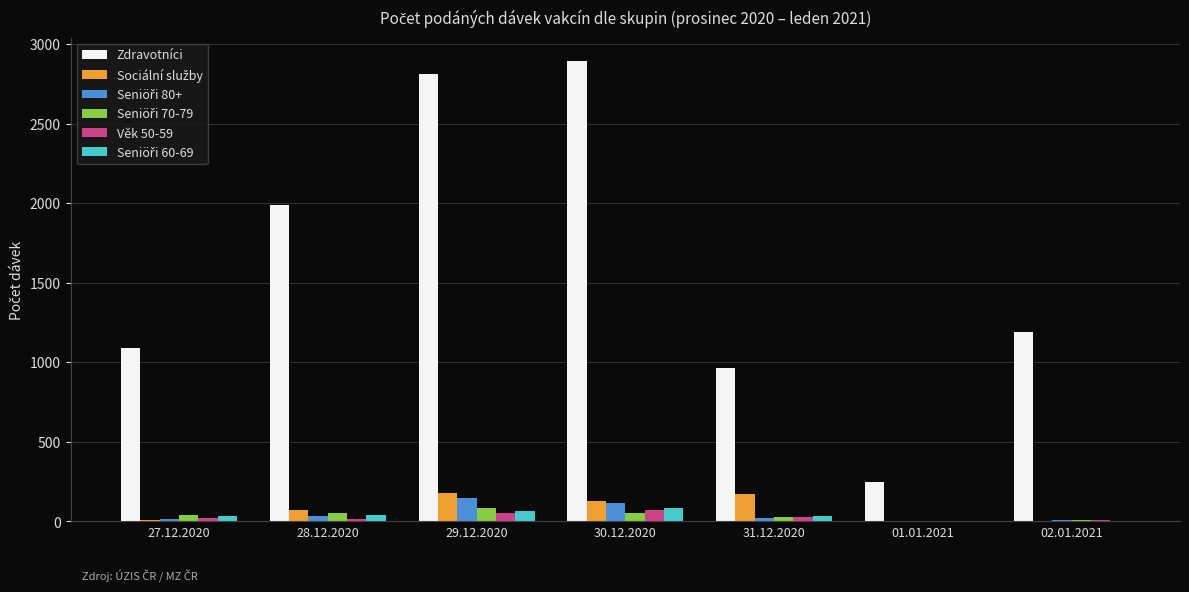

At which label is Zdravotníci closest to 1571?

02.01.2021